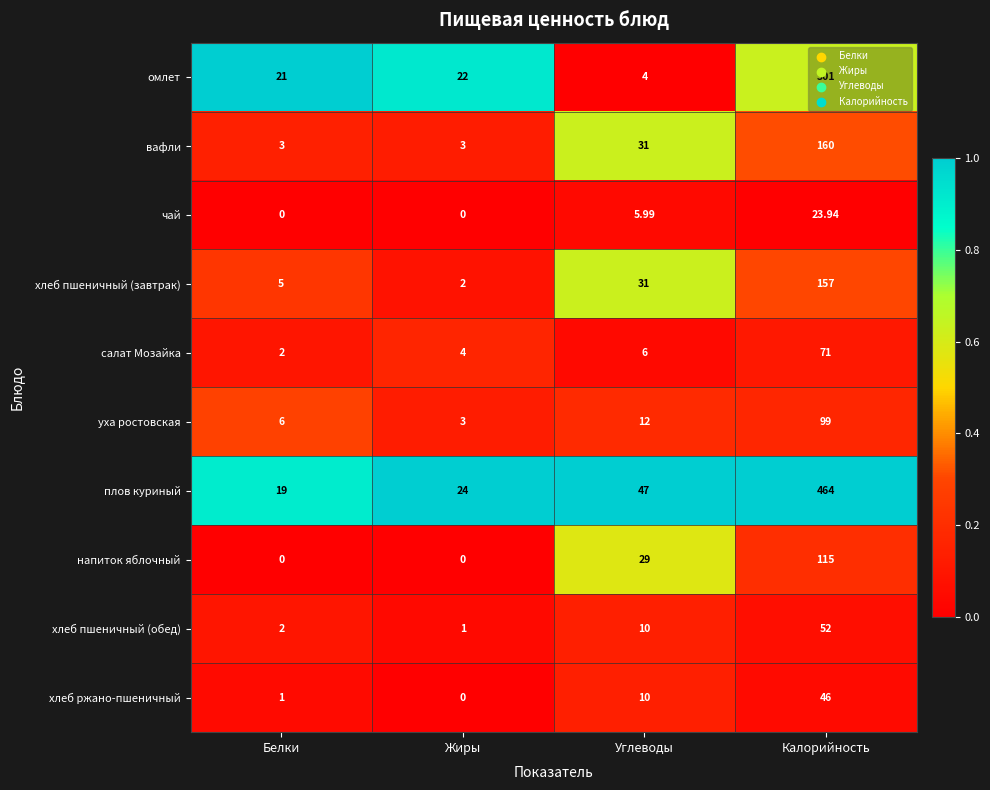

Which series has the largest range (max minus min)?

плов куриный